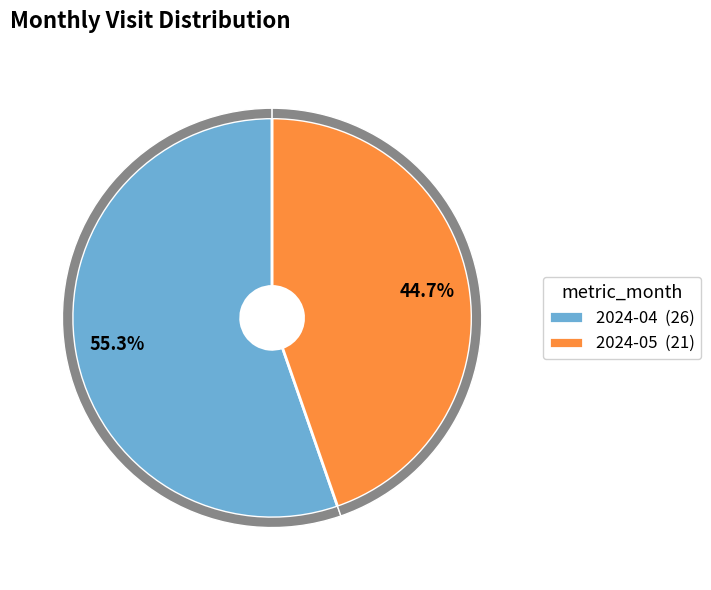

What percentage is the 2024-04 slice, to the nearest percent?

55%